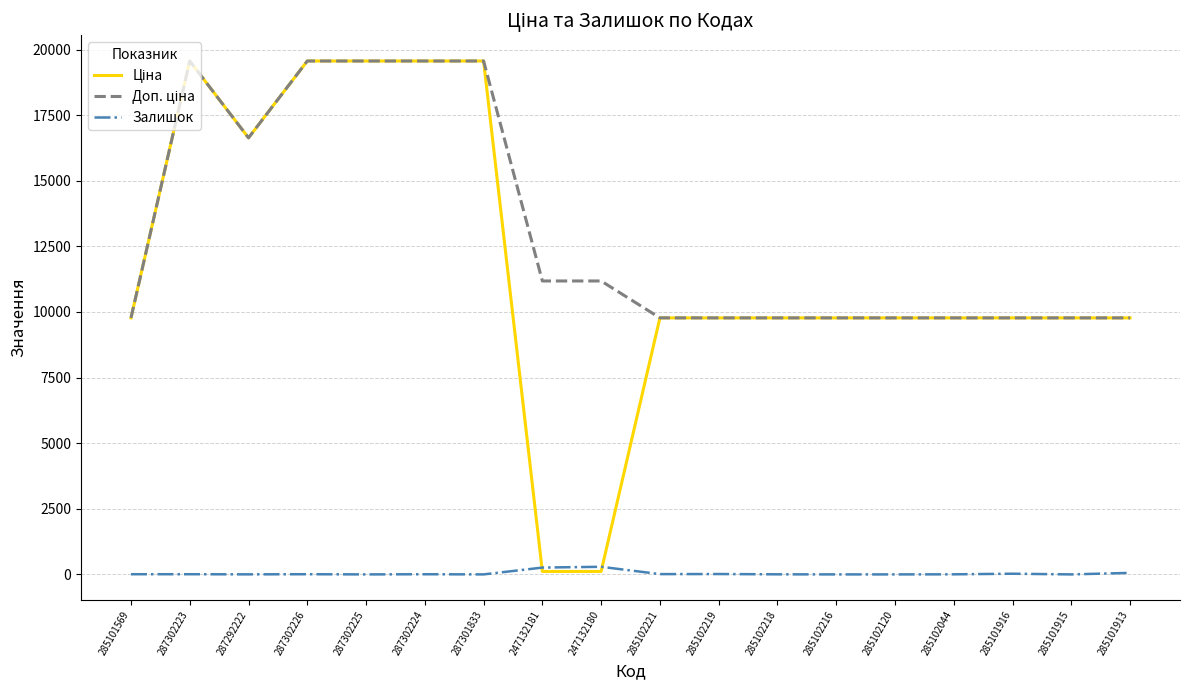

Is it true that Залишок equals 0.0 at 287302225?

True